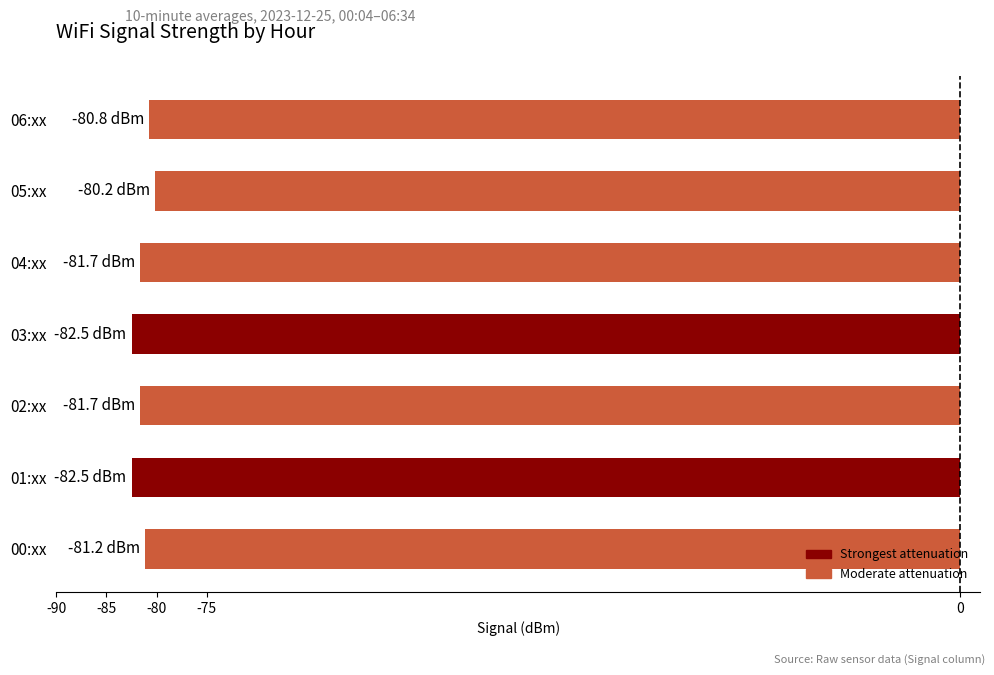

The chart shows a value of -146.3 at 02:xx. True or false?

False